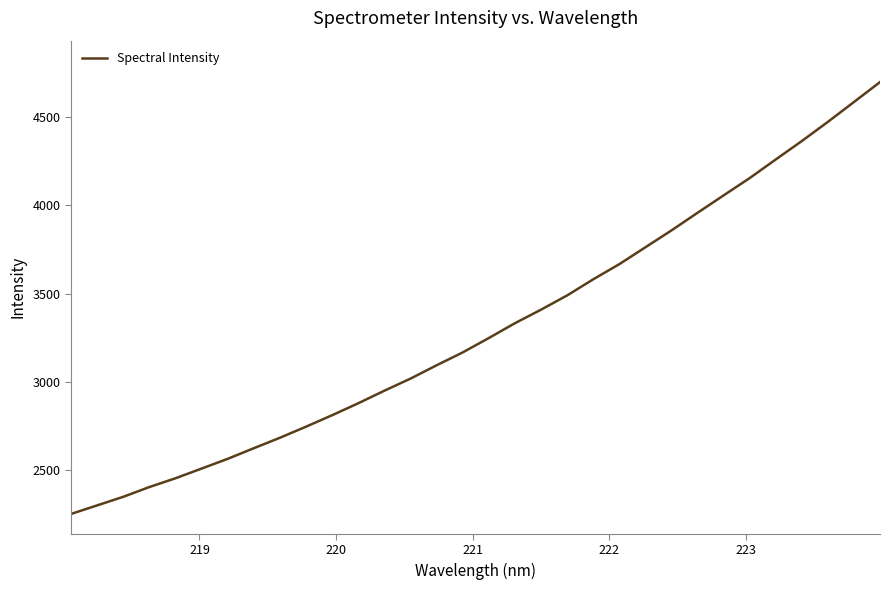

What is the difference between the second highest and minimum values?

2336.7